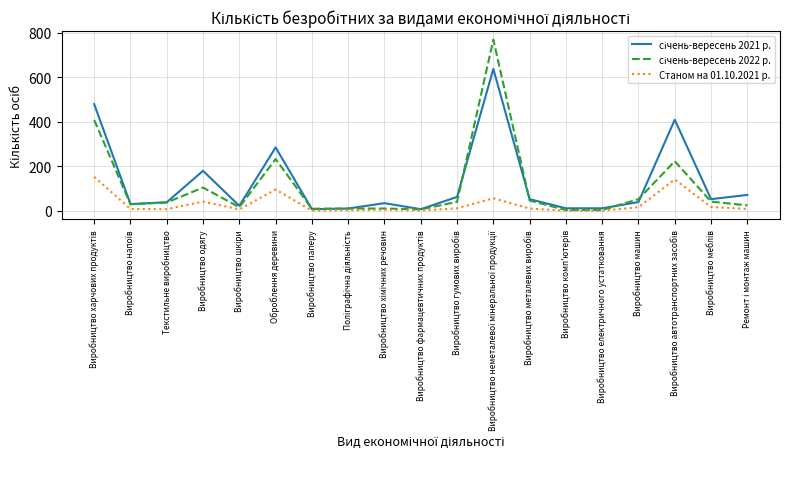

What position from the right is Виробництво неметалевої мінеральної продукції?

8